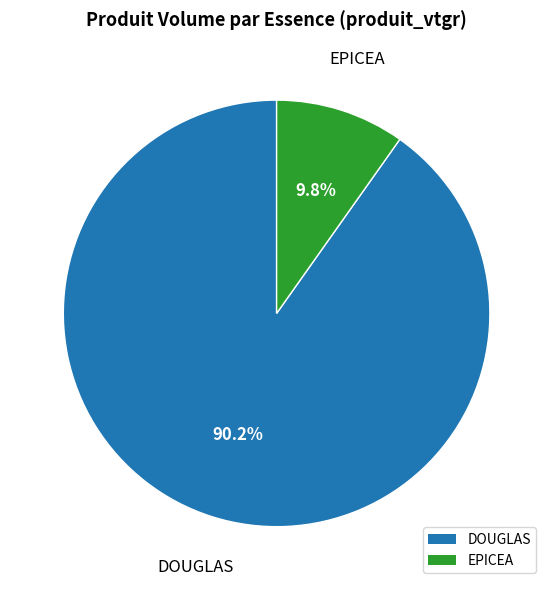

Do DOUGLAS and EPICEA together represent more than half of the pie?

Yes